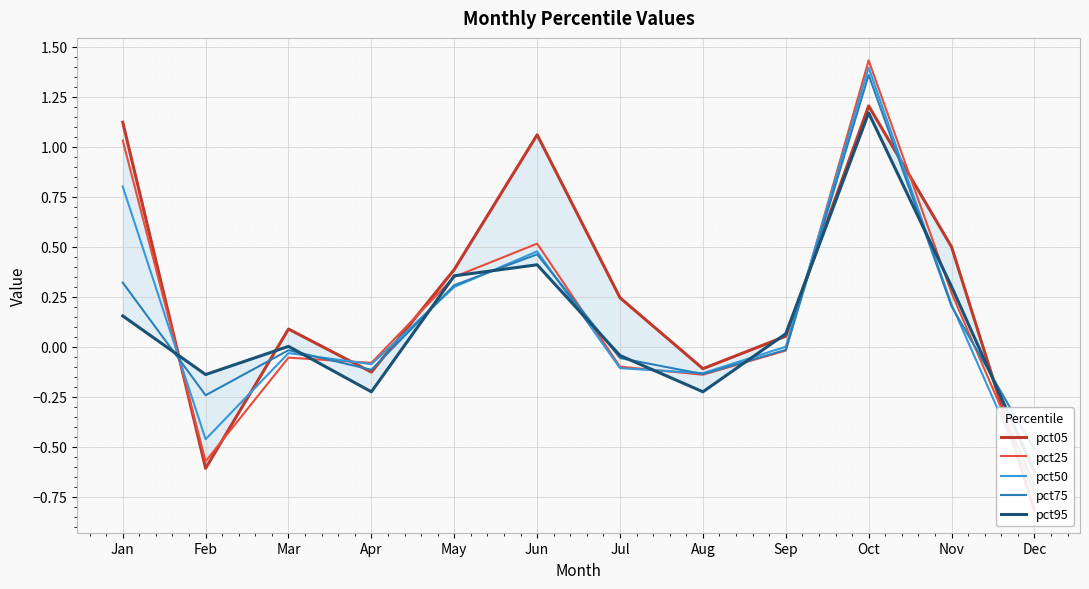

Which series has the largest range (max minus min)?

pct25